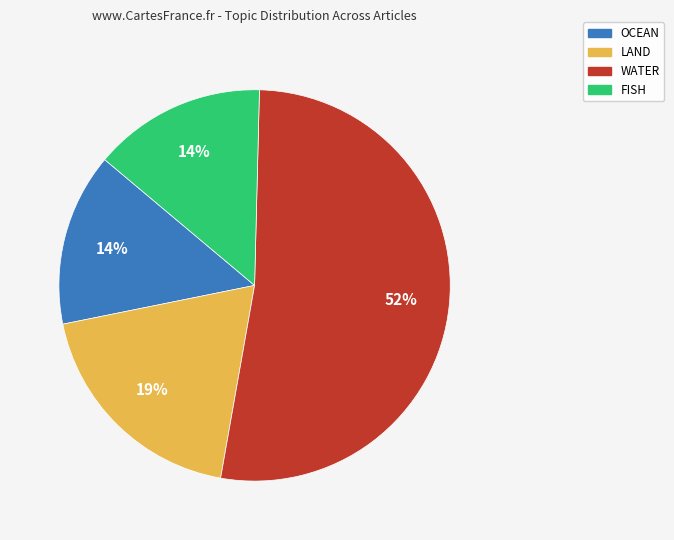

Is it true that OCEAN is 14% of the pie?

True